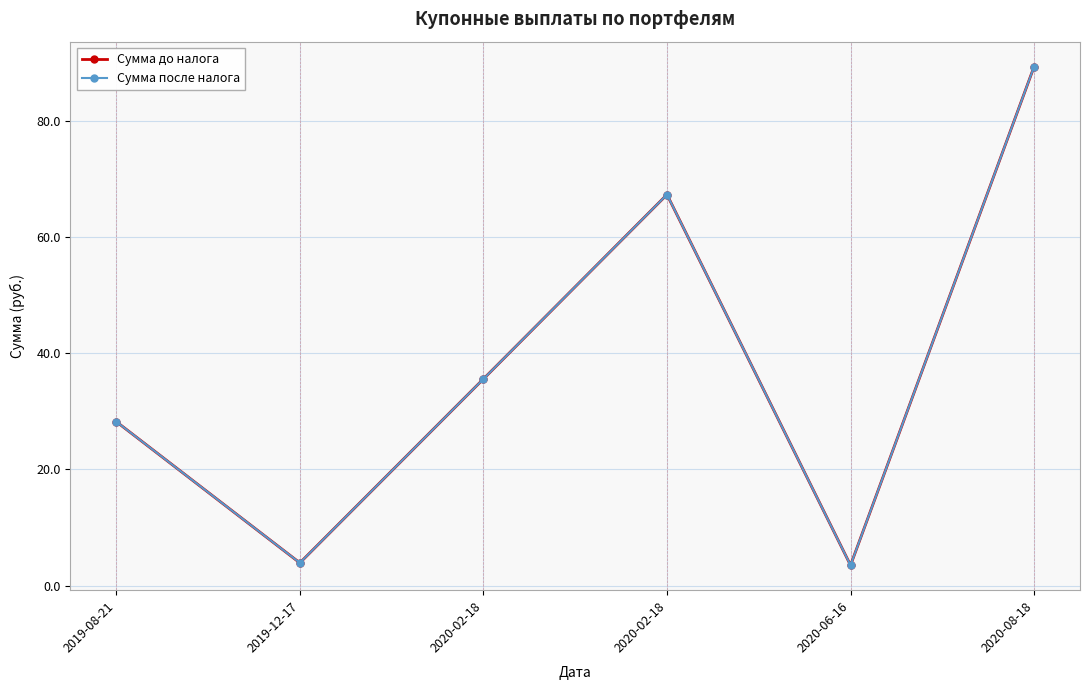

Count the number of categories in the chart.

6